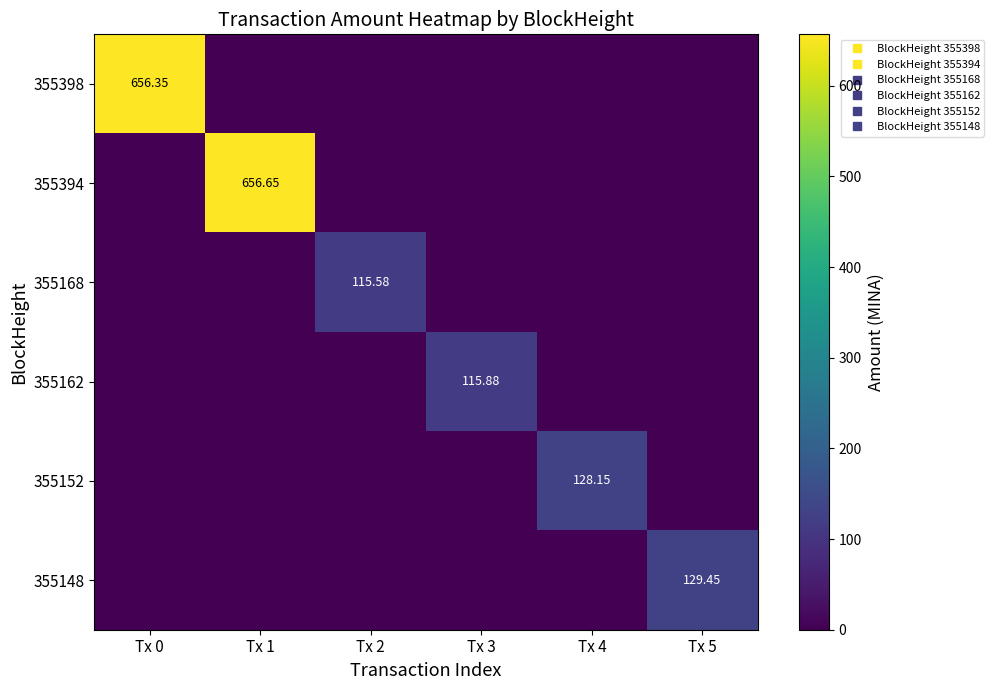

Which category has the highest value in the 355168 series?

Tx 2